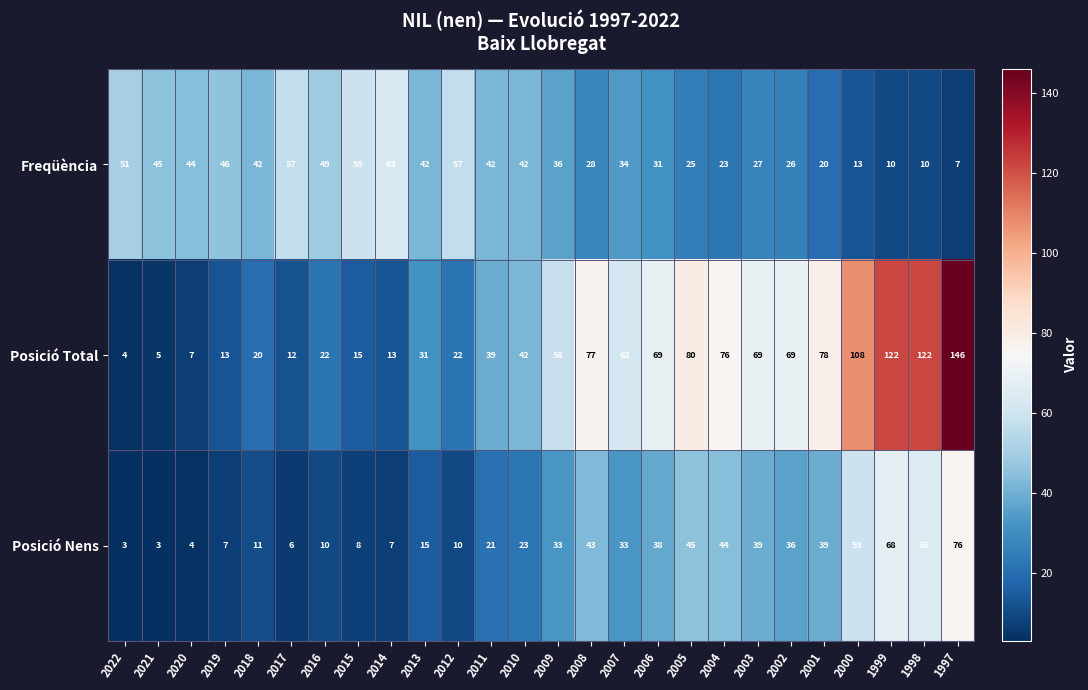

Count the number of categories in the chart.

26